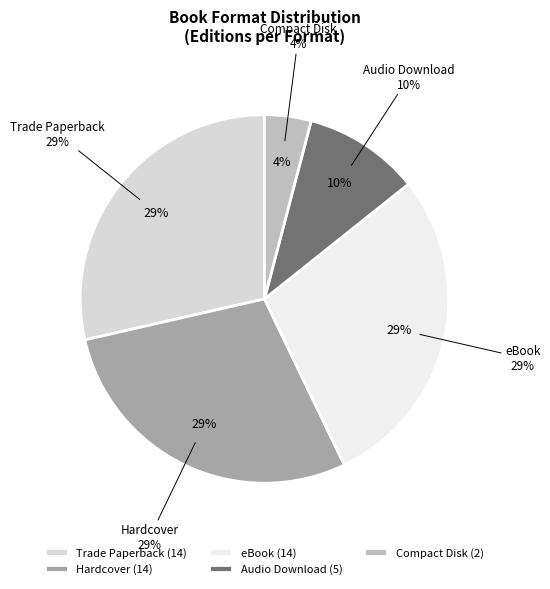

How many slices are in this pie chart?

5